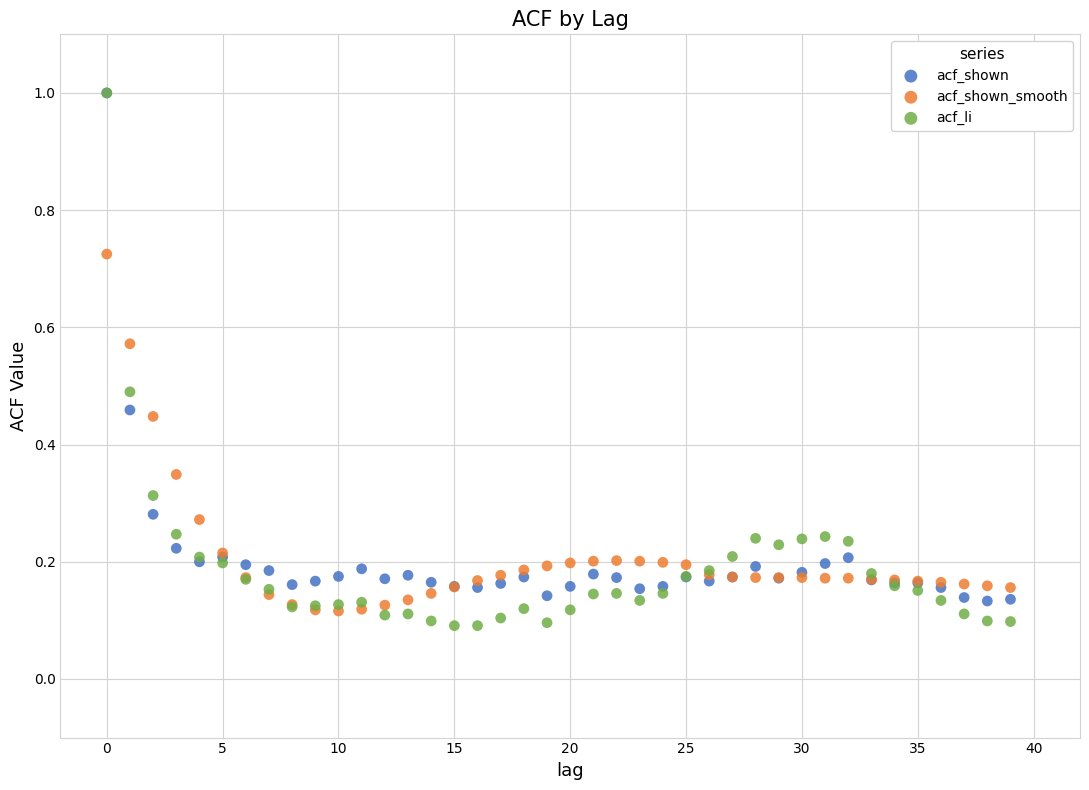

Which series reaches the minimum Y coordinate?

acf_li